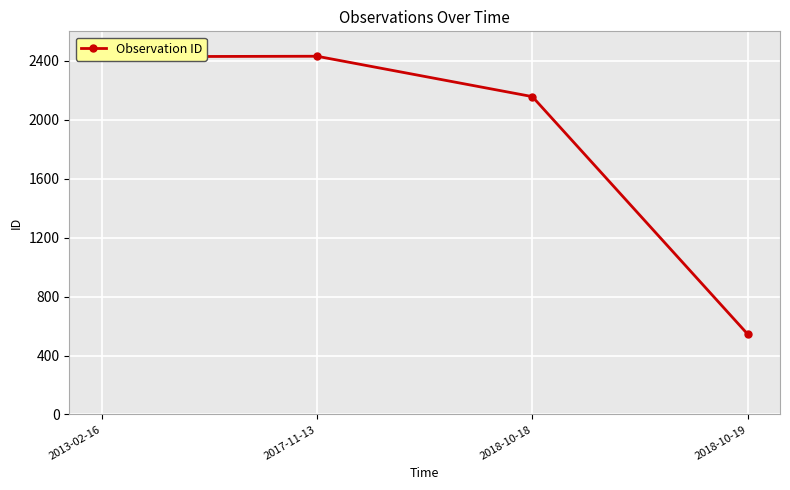

Which label corresponds to the smallest value in the chart?

2018-10-19